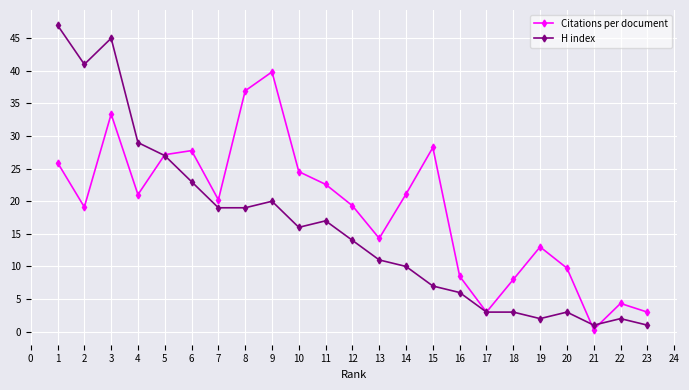

In Citations per document, how many points are higher than both neighbors (excluding endpoints)?

6